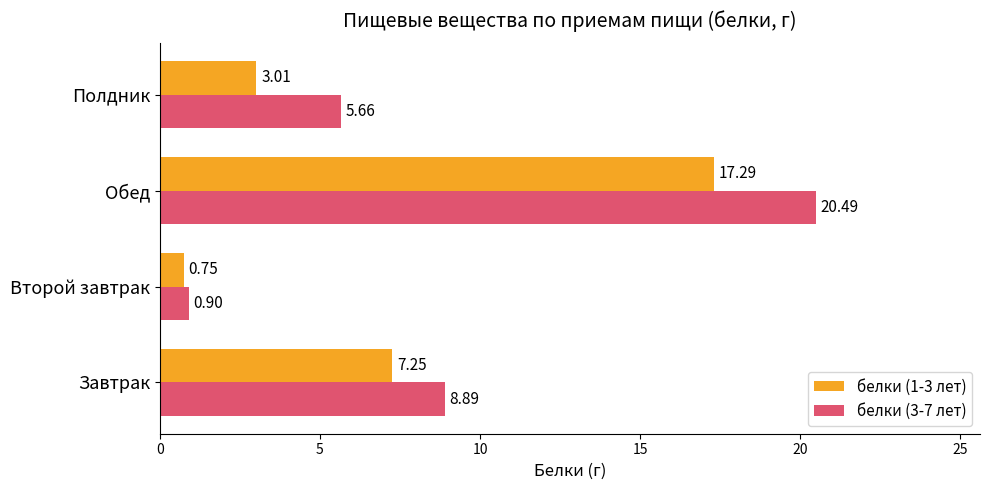

Which series has the widest spread of values?

белки (3-7 лет)